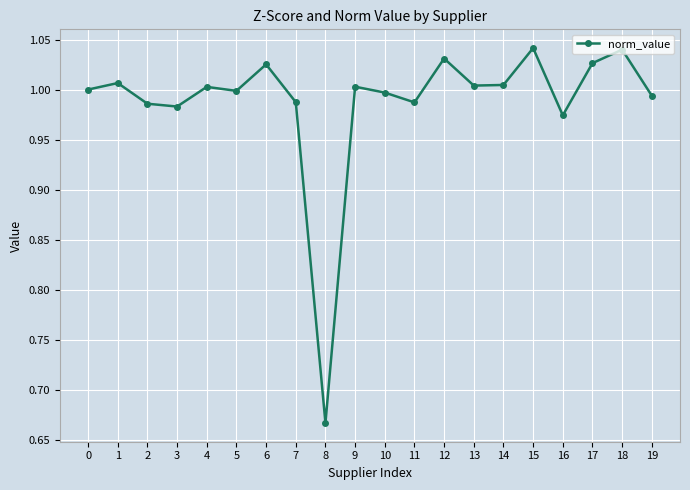

At which category does the chart reach its minimum across all series?

8